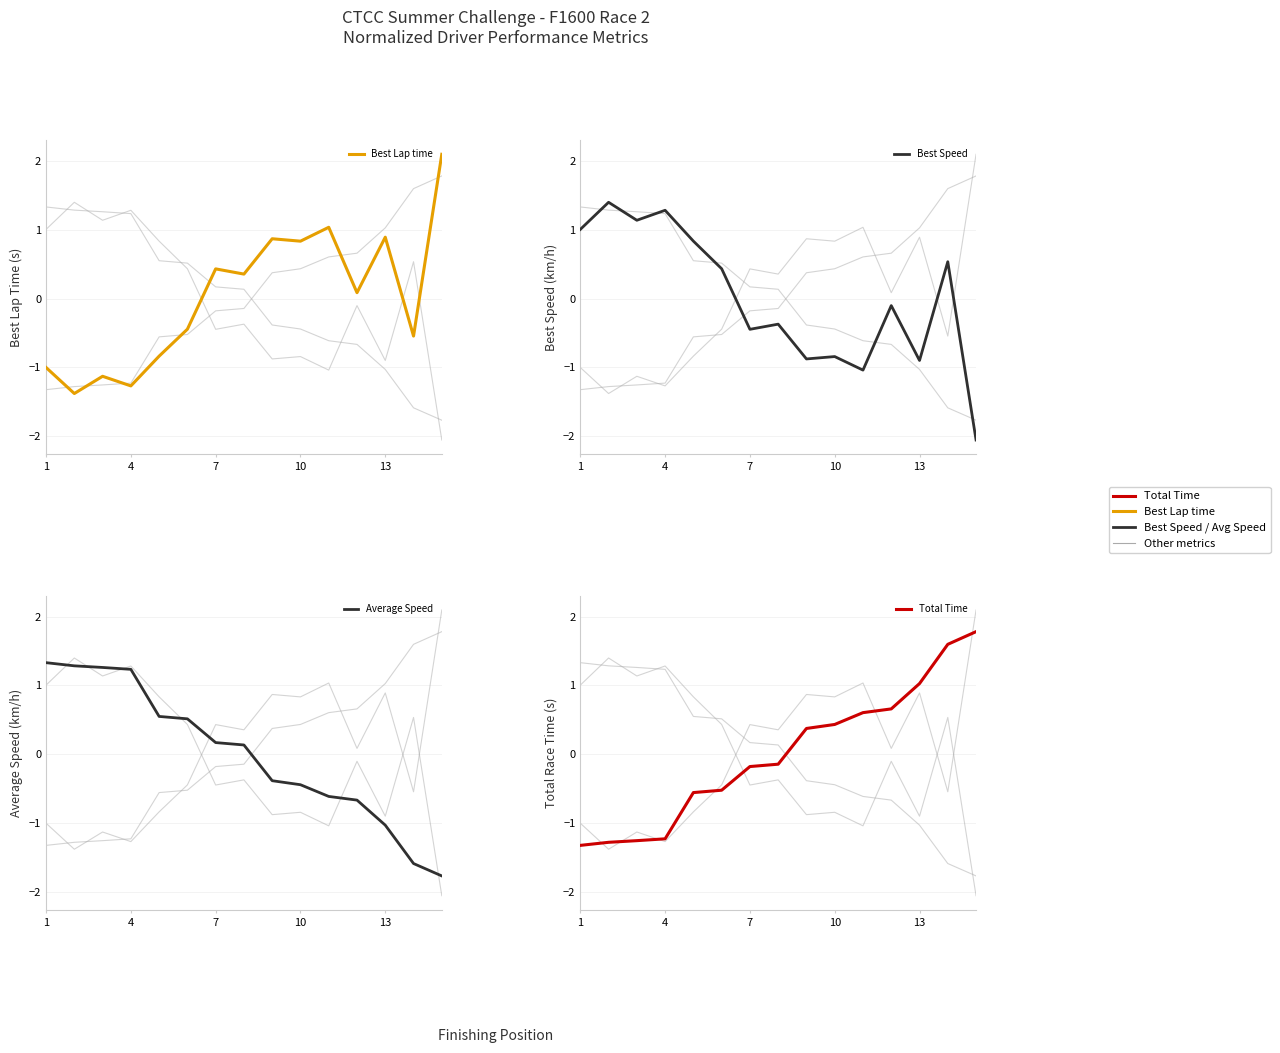

Rank the series by their average value, from highest to lowest.

Best Speed, Average Speed, Total Time, Best Lap time